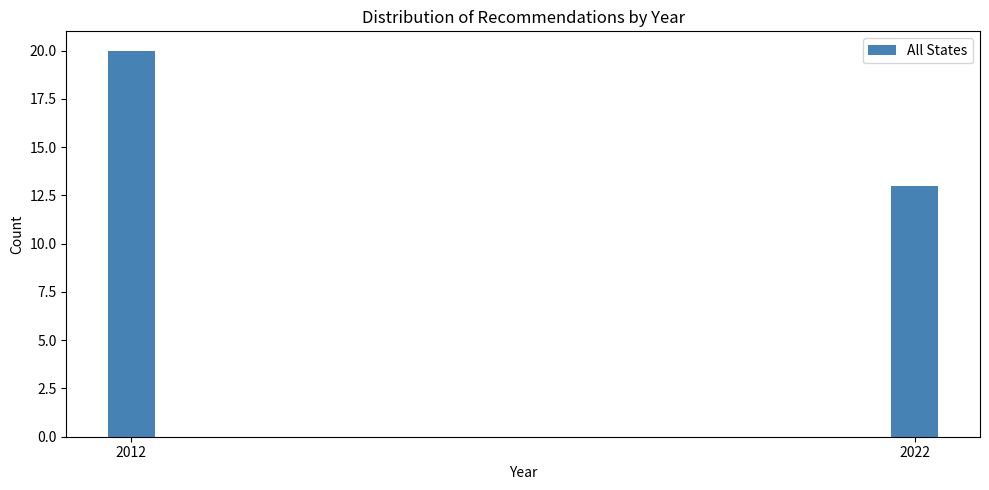

Reading right to left, extract all data points from this chart.

2022=13	2012=20